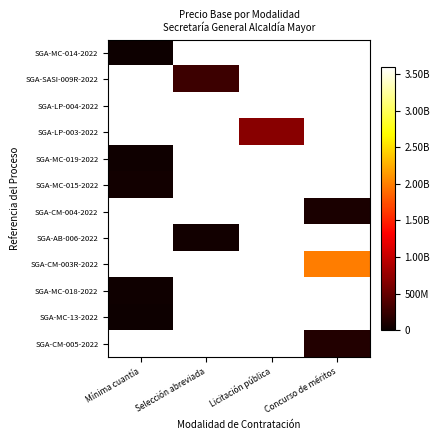

Is it true that SGA-CM-005-2022 equals 134417659.0 at Concurso de méritos?

True